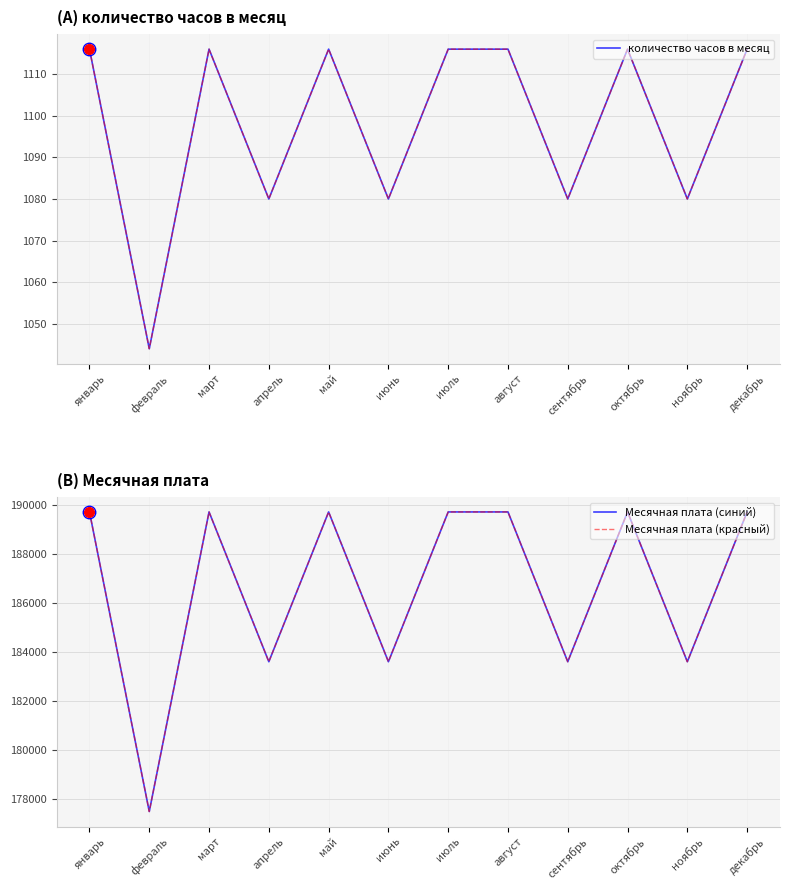

What is the highest value of the количество часов в месяц series?

1116